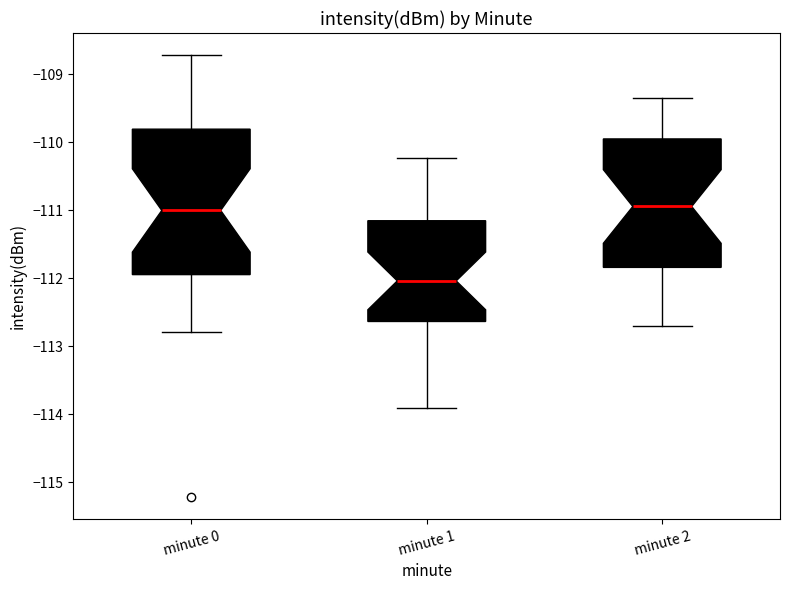

Which box is the tallest, from its lower edge to its upper edge?

minute 0